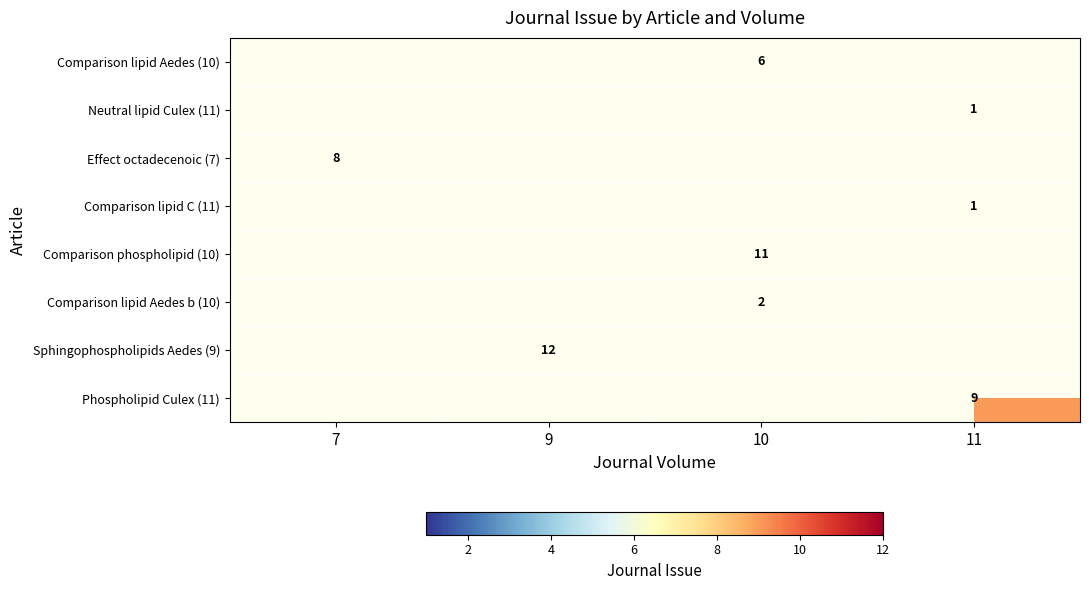

The Phospholipid Culex (11) series shows 9 at 11. True or false?

True